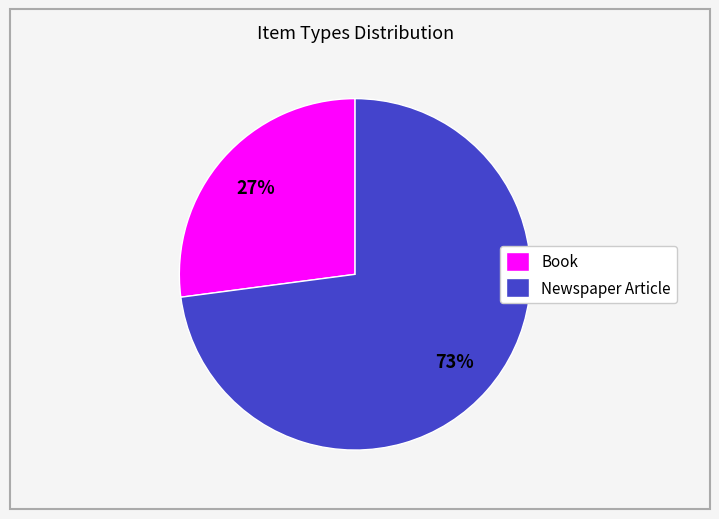

Rank the categories by value from lowest to highest.

Book, Newspaper Article